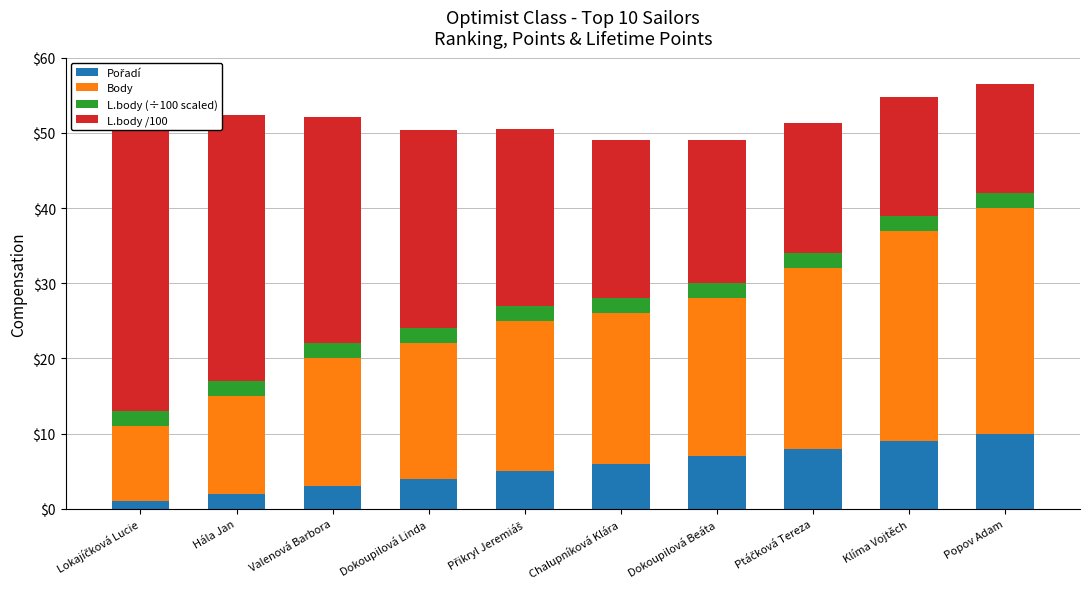

At how many categories does at least one series exceed 36?

1